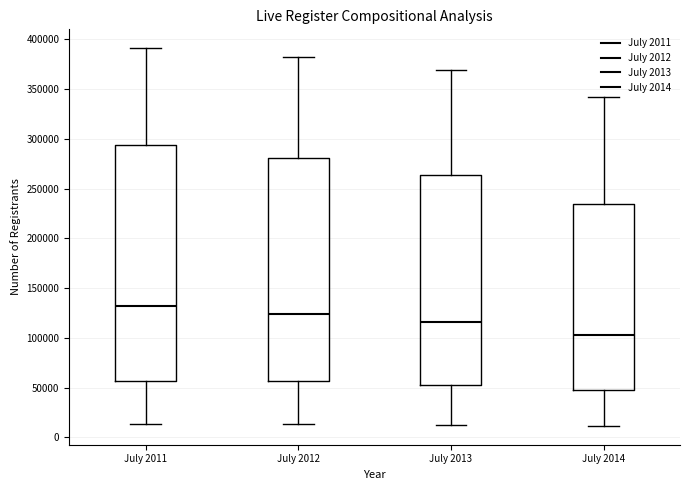

Which box is the tallest, from its lower edge to its upper edge?

July 2011